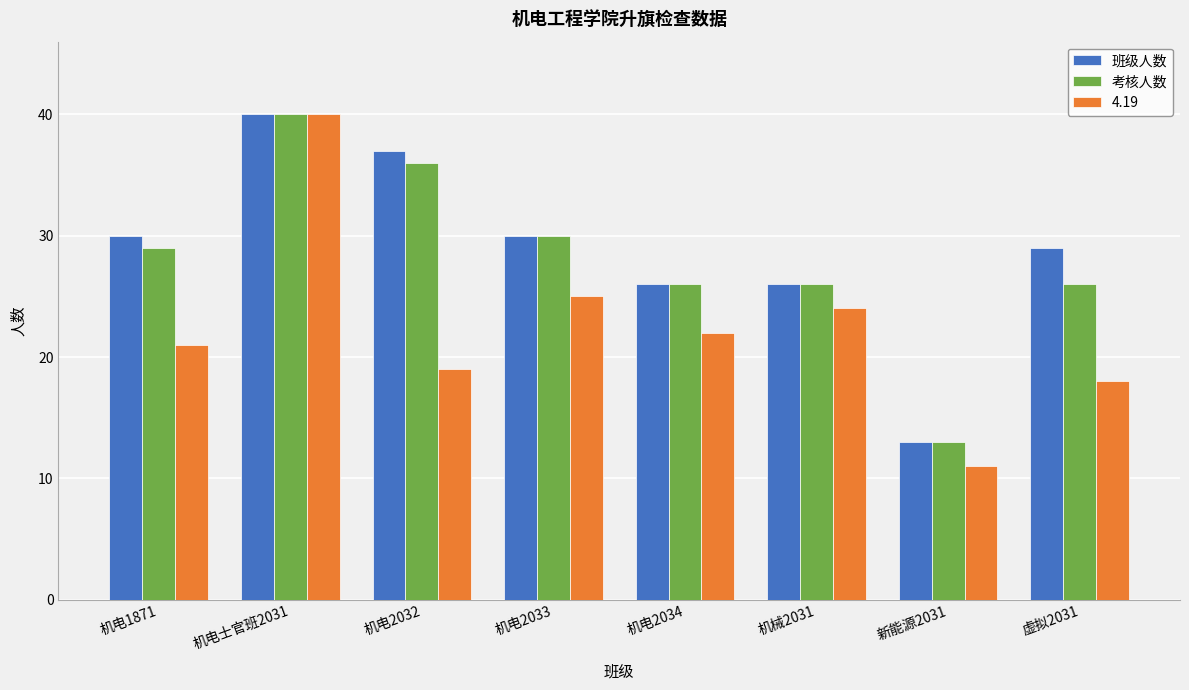

How many groups of bars are there?

8